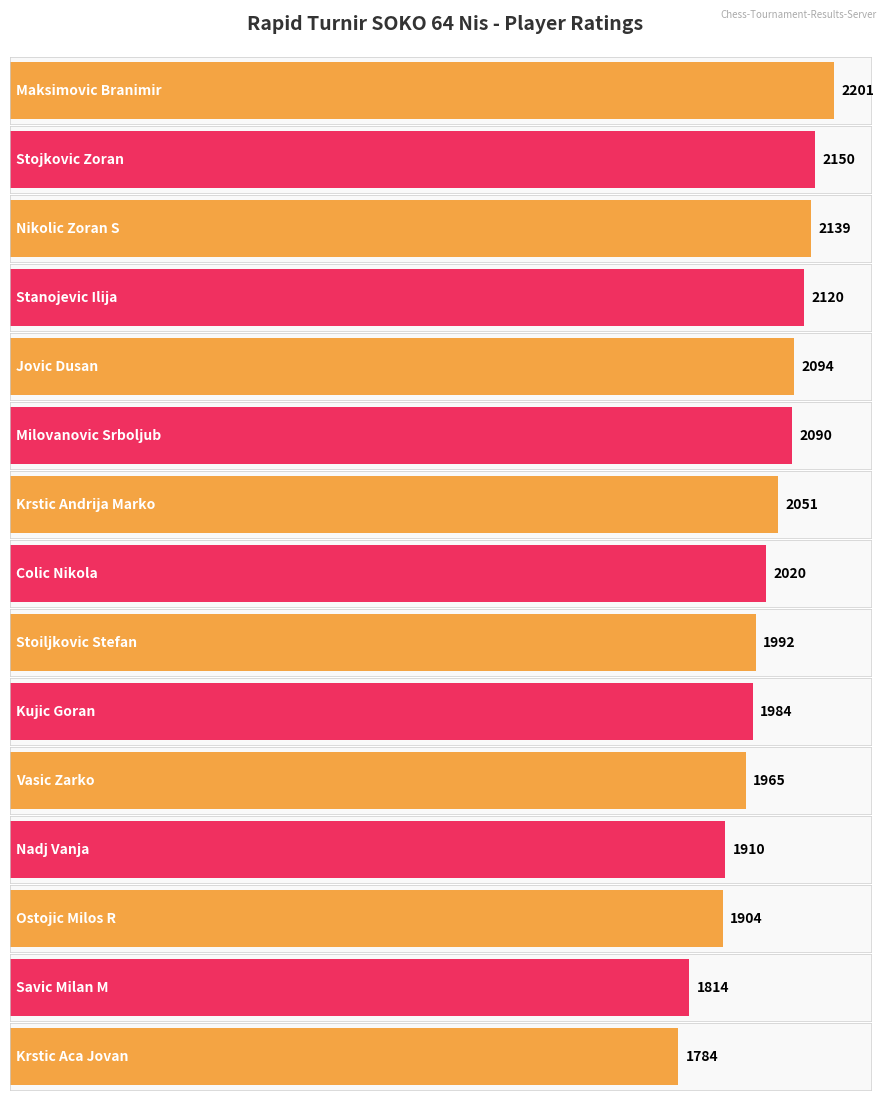

True or false: the data shows 2094 at Jovic Dusan.

True